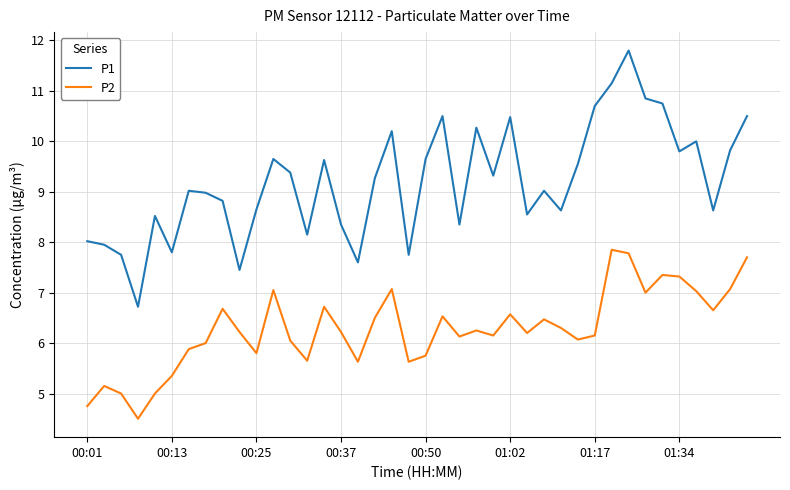

What is the lowest value of the P1 series?

6.7